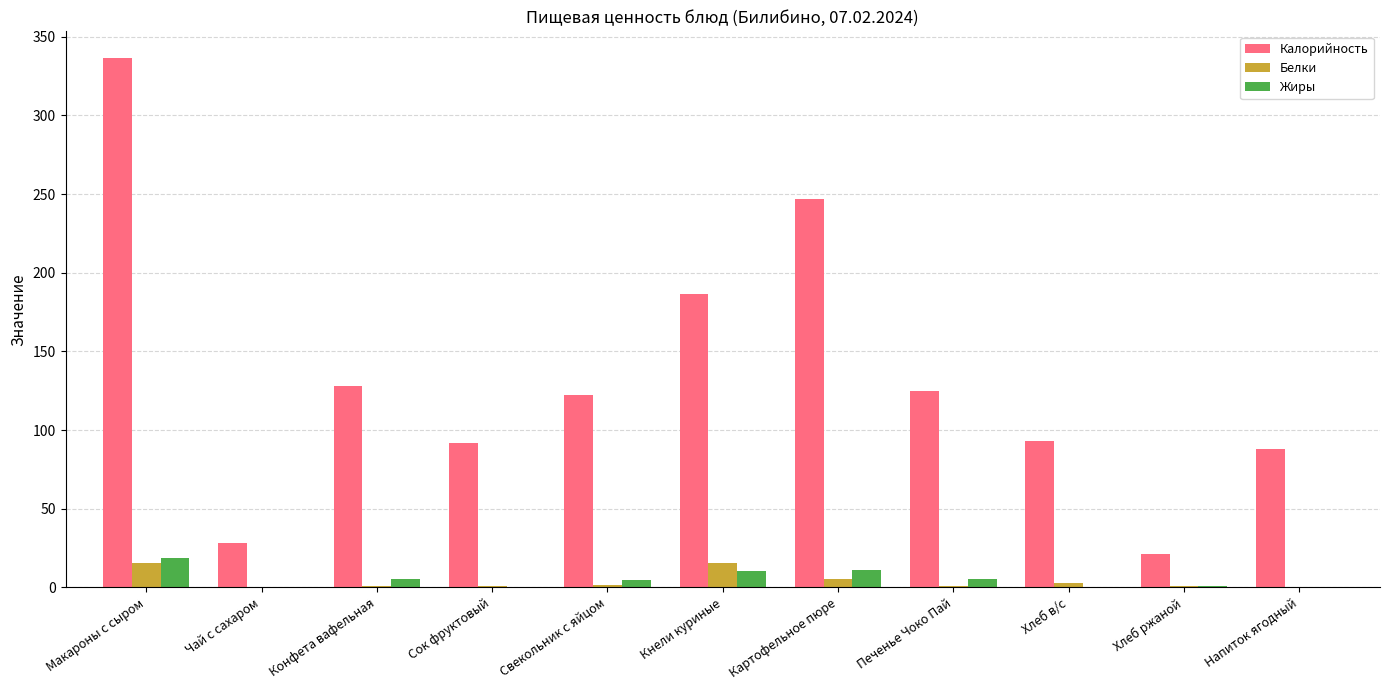

Is the value of Калорийность at Напиток ягодный greater than the value of Белки at Макароны с сыром?

Yes